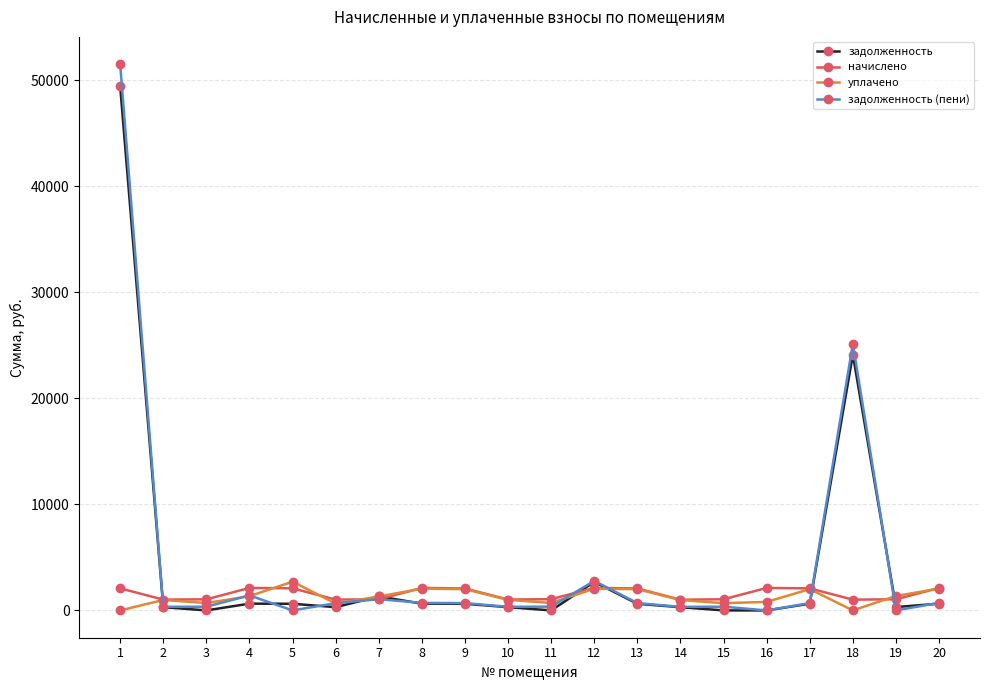

How many lines are shown in the chart?

4